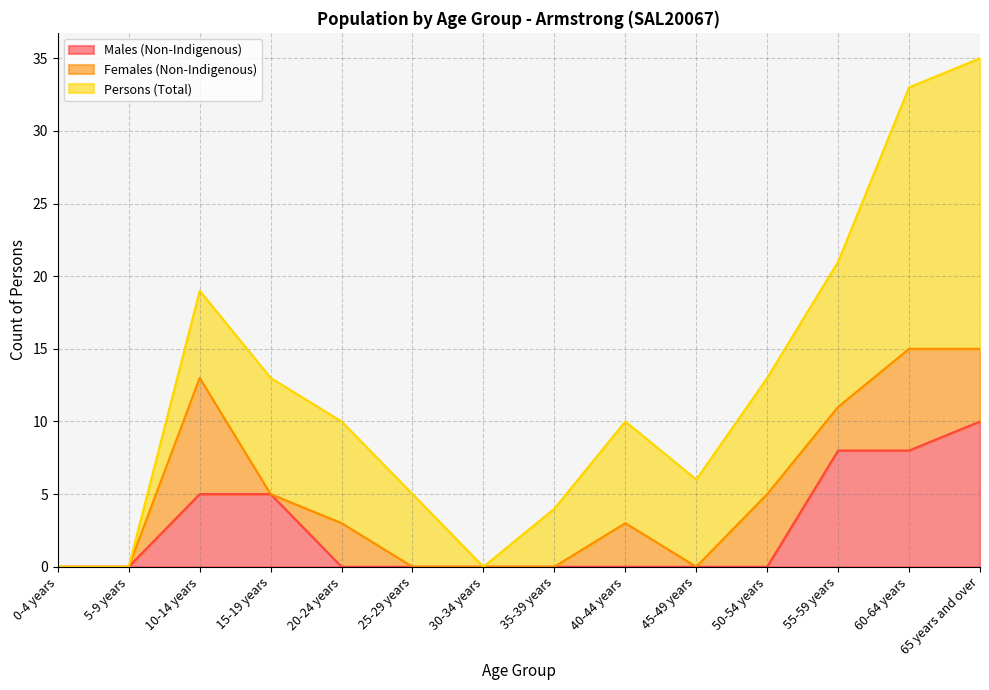

How many times do Females (Non-Indigenous) and Males (Non-Indigenous) cross each other?

3